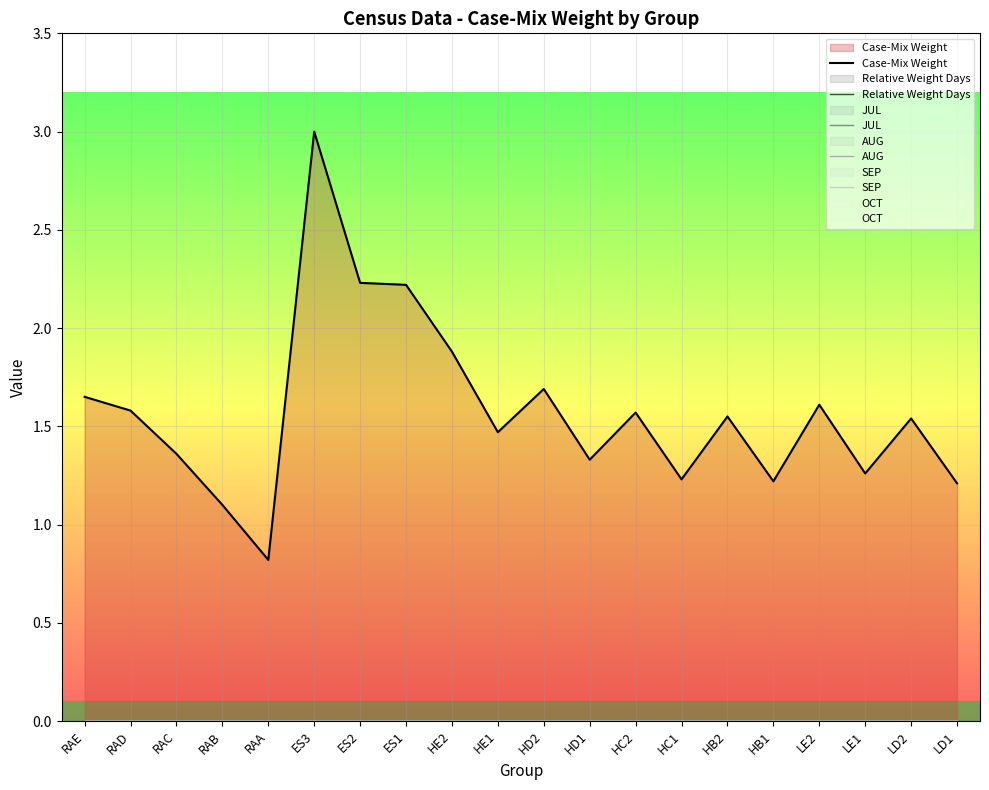

What is the label of the 12th point from the right?

HE2